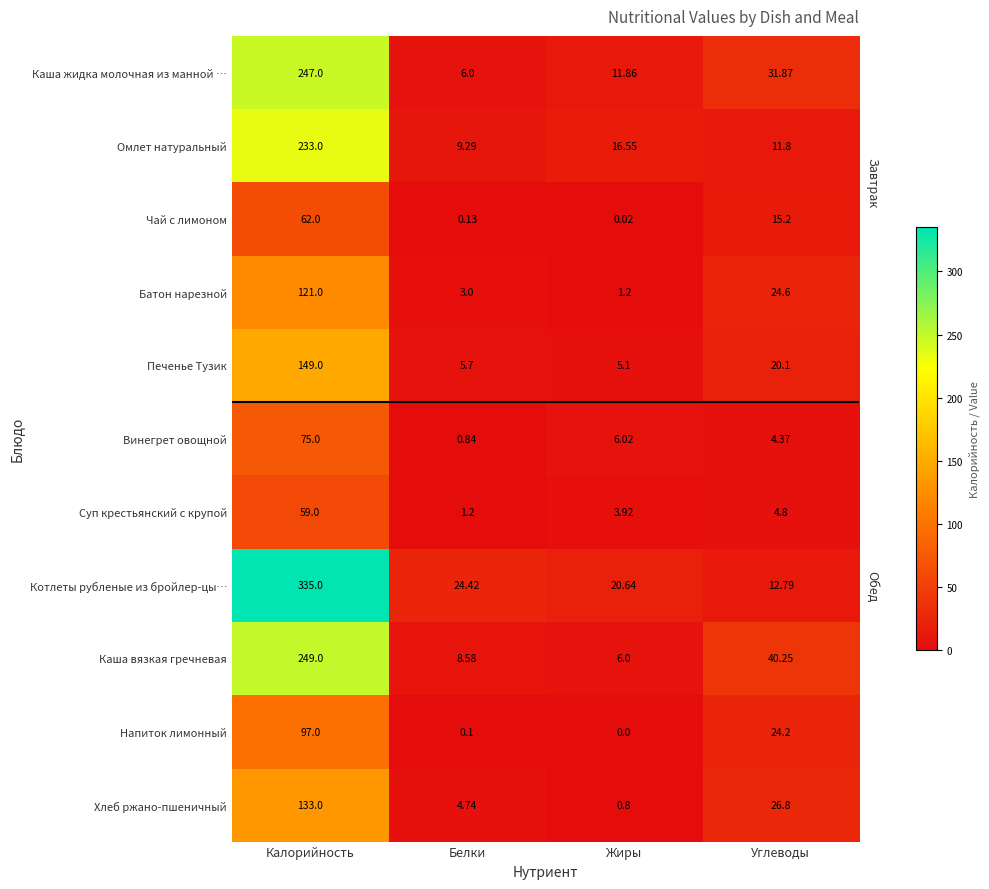

Which series has the largest range (max minus min)?

Котлеты рубленые из бройлер-цы…